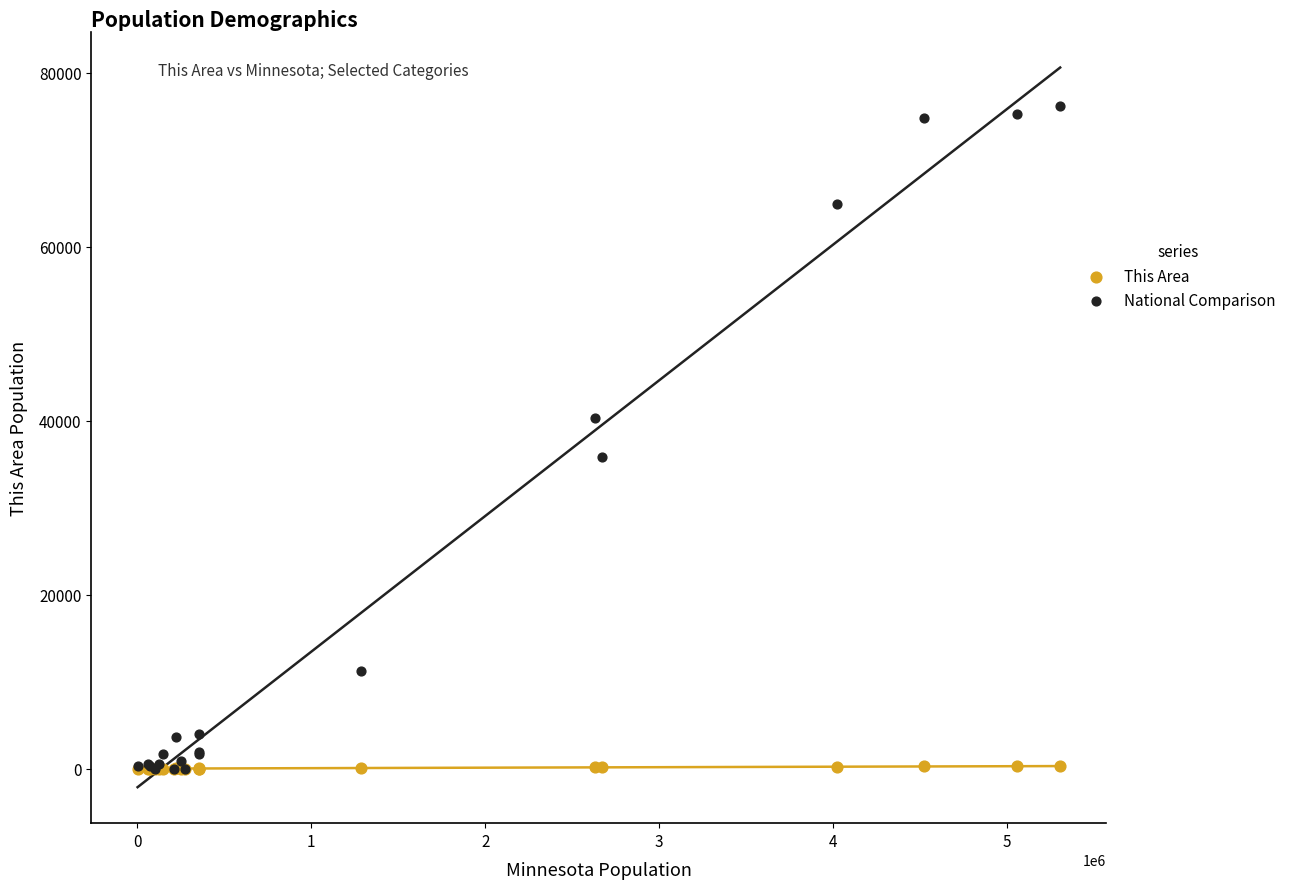

What are all the series names shown in the legend?

This Area, National Comparison